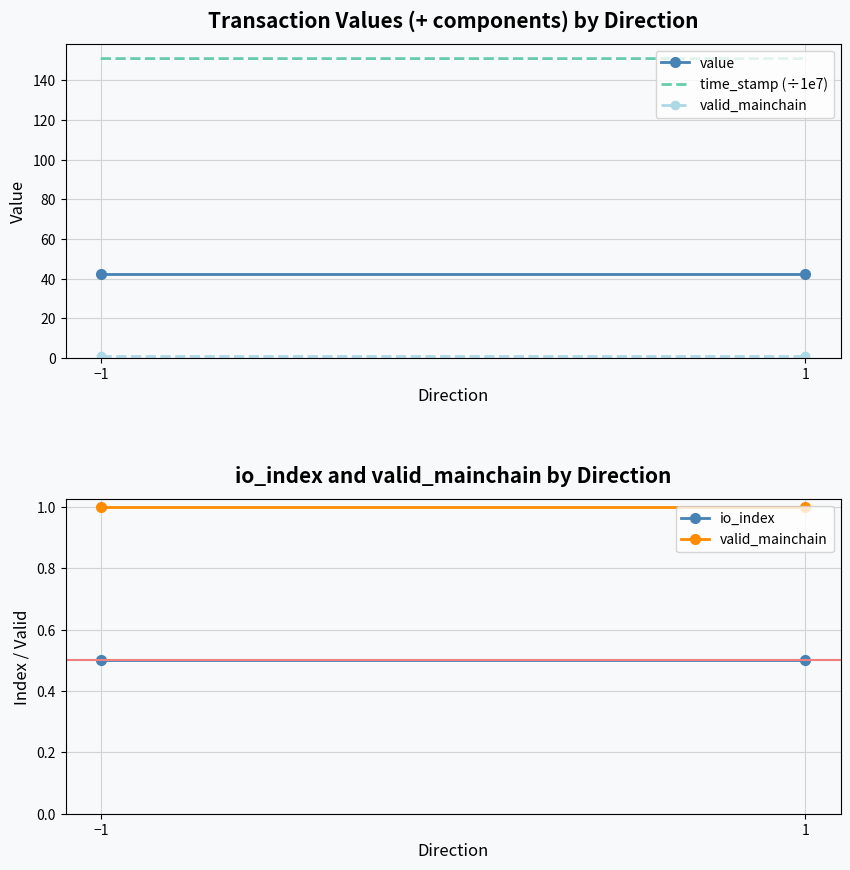

At which category is the sum across all series the highest?

−1